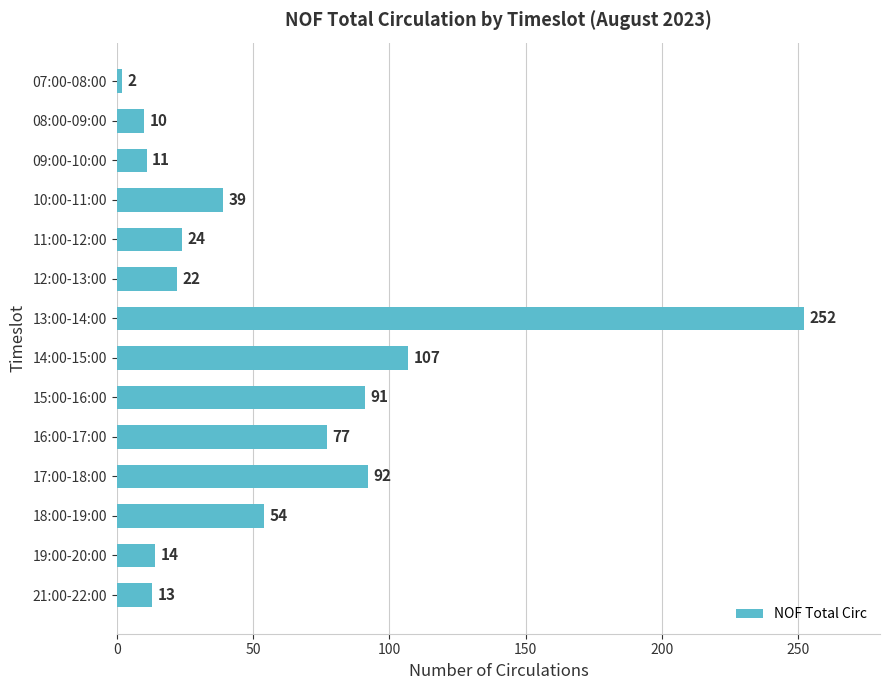

Reading top to bottom, transcribe all the data shown in this chart.

2	10	11	39	24	22	252	107	91	77	92	54	14	13